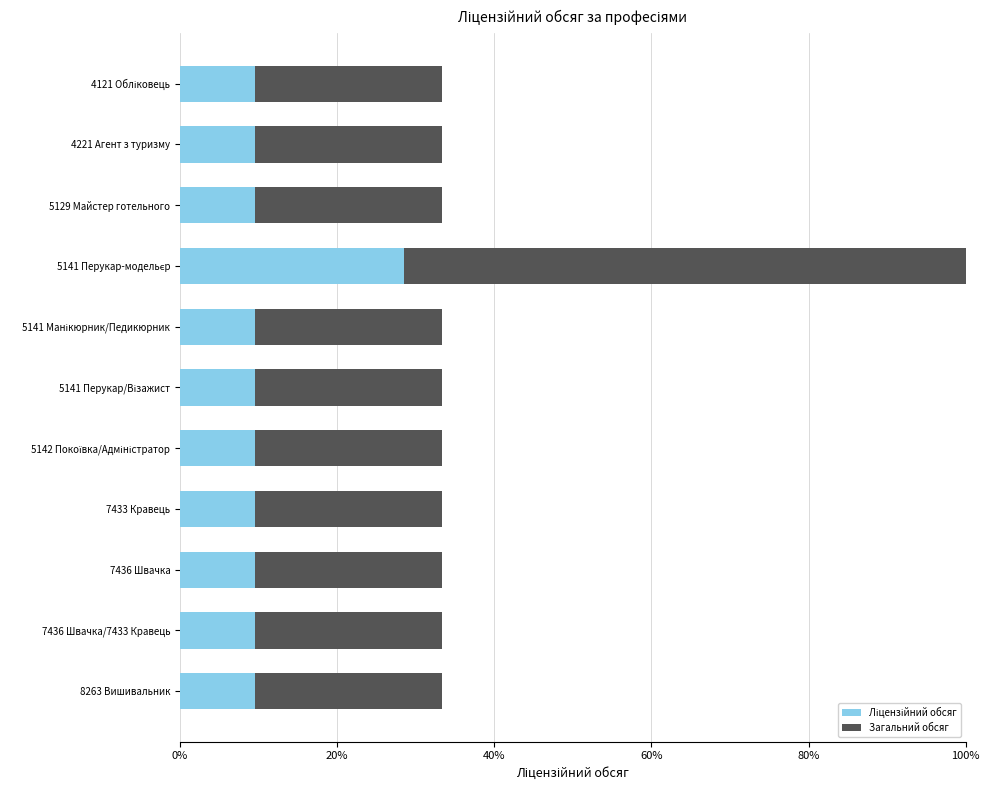

How many bars are there in total?

22